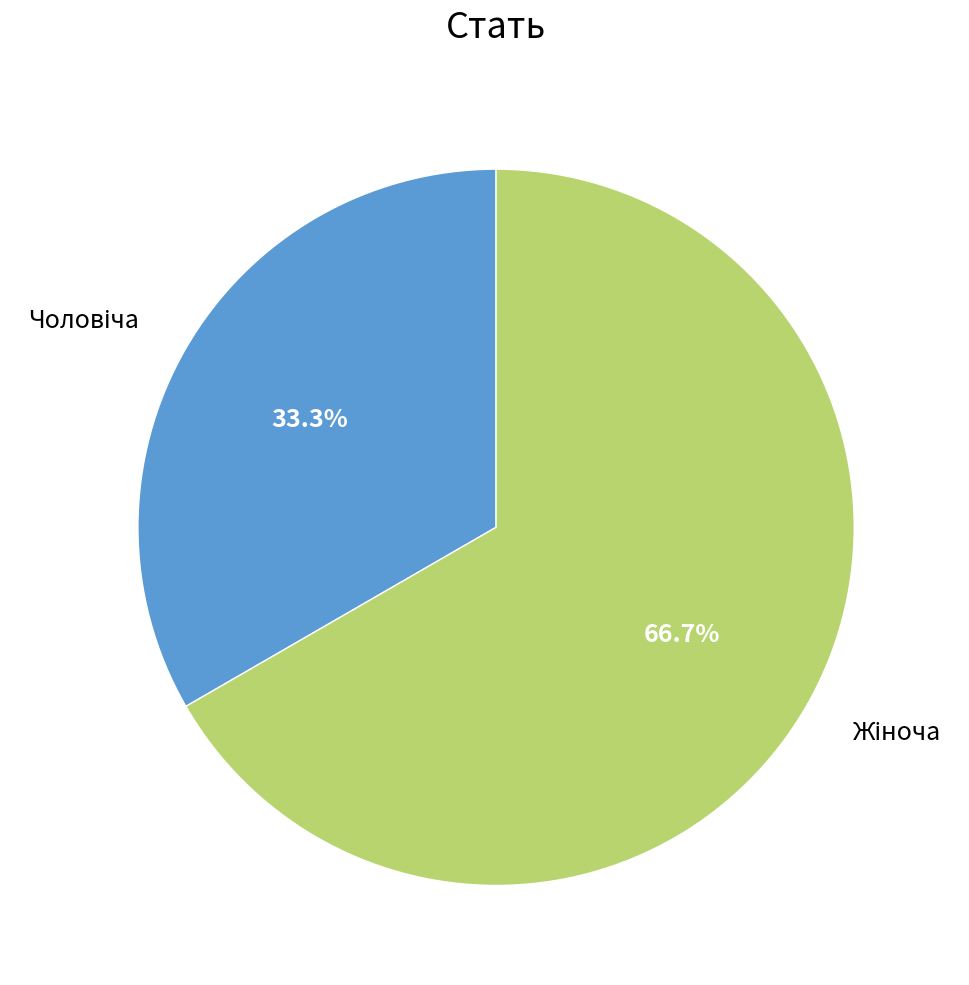

Is there any slice that represents more than half of the pie?

Yes